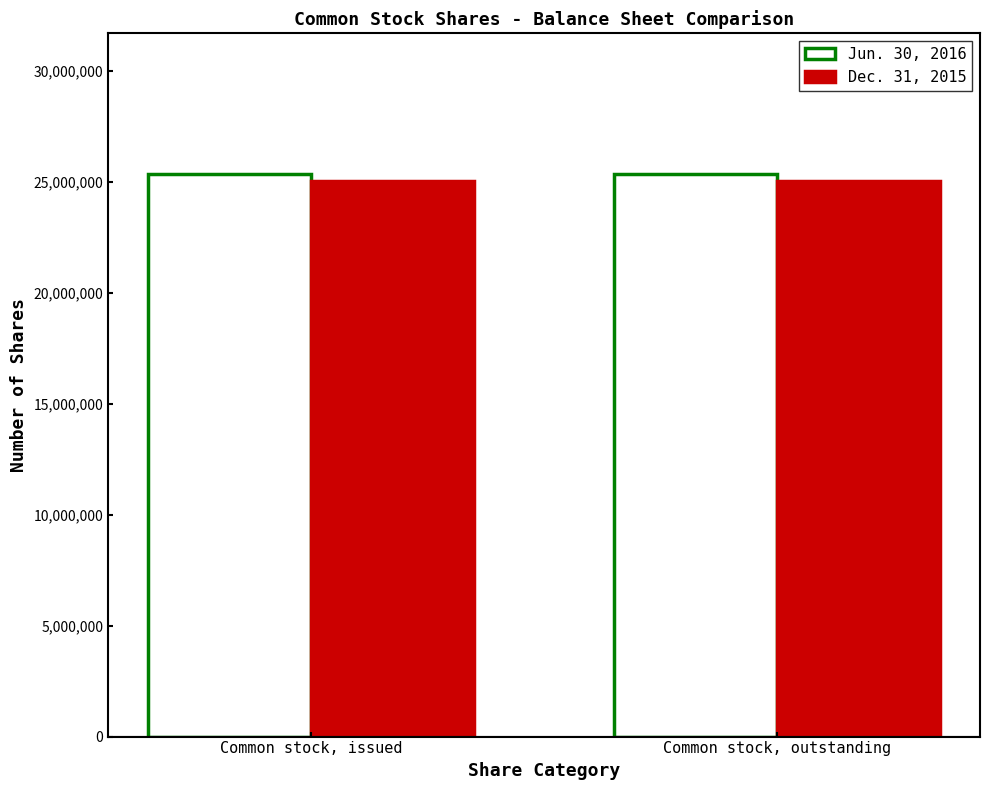

What is the label of the 1st bar from the right?

Common stock, outstanding